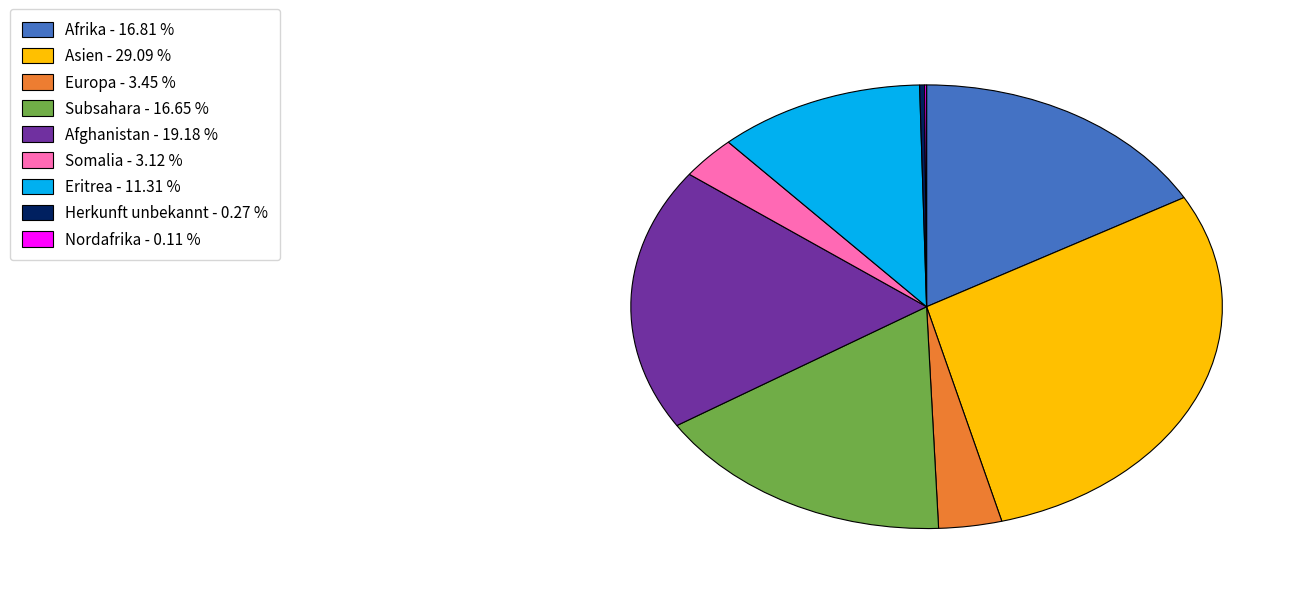

Between Afrika - 16.81 % and Asien - 29.09 %, which is larger?

Asien - 29.09 %